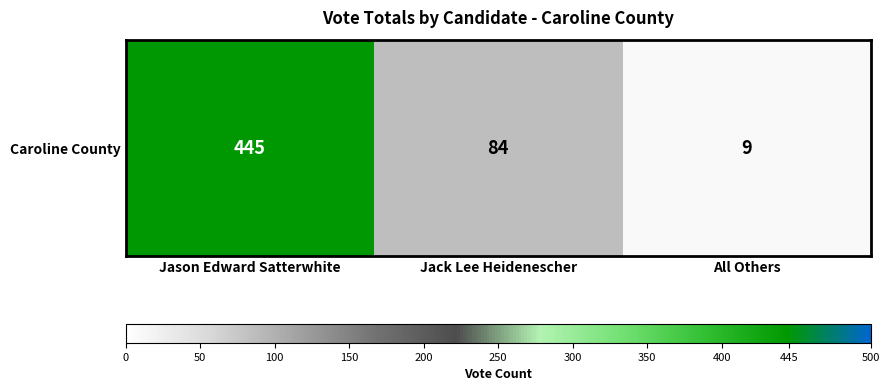

What is the average value?

179